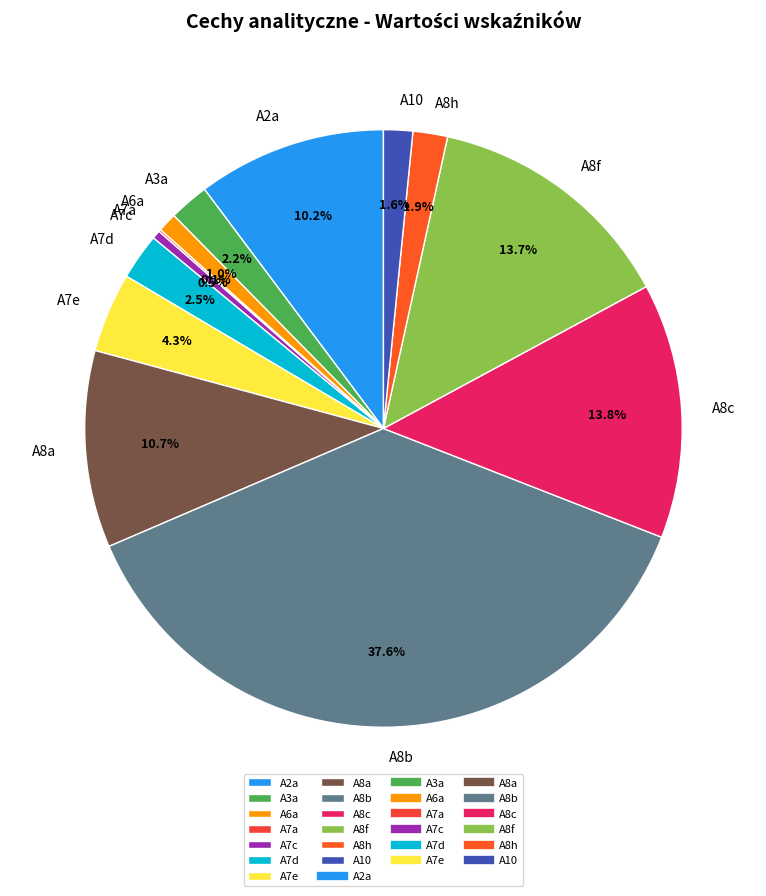

What percentage do A3a and A7d together represent?

4.7%